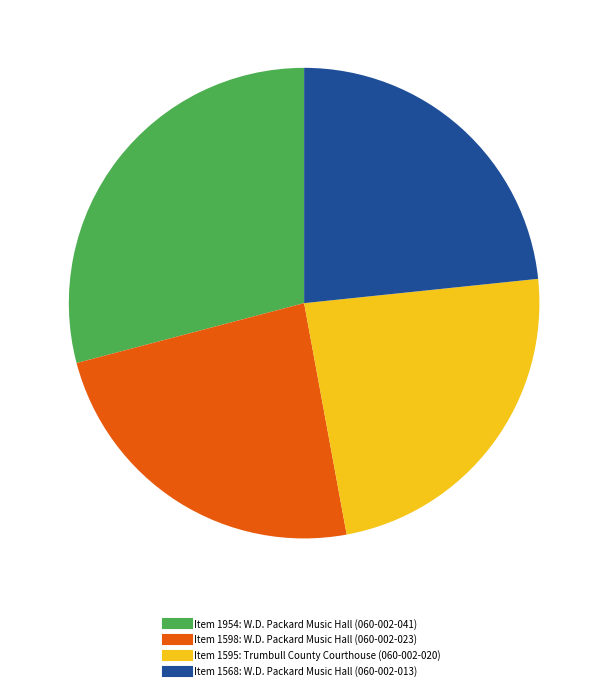

What is the ratio of the value at Item 1595: Trumbull County Courthouse (060-002-020) to the value at Item 1954: W.D. Packard Music Hall (060-002-041)?

0.8